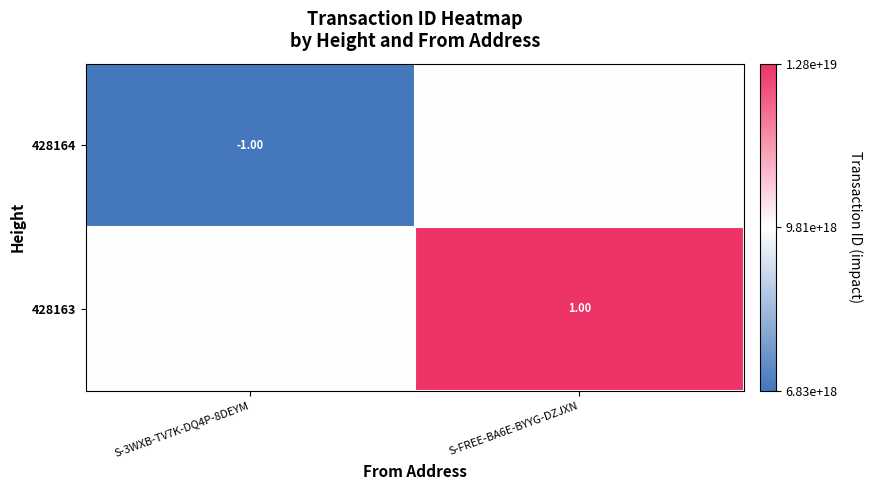

What is the spread (max minus min) of values at S-3WXB-TV7K-DQ4P-8DEYM?

1